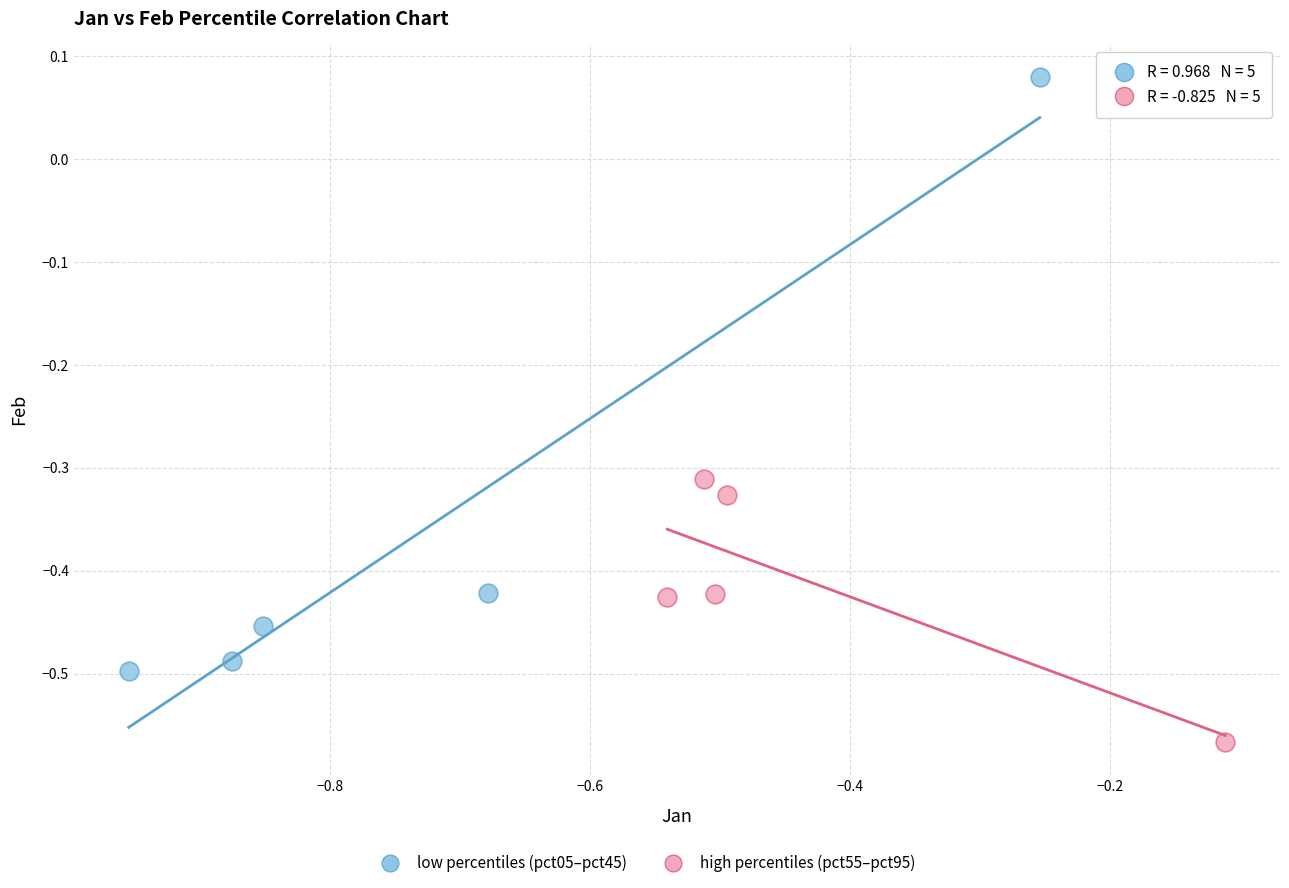

Which series has the widest spread of Y values?

low percentiles (pct05–pct45)